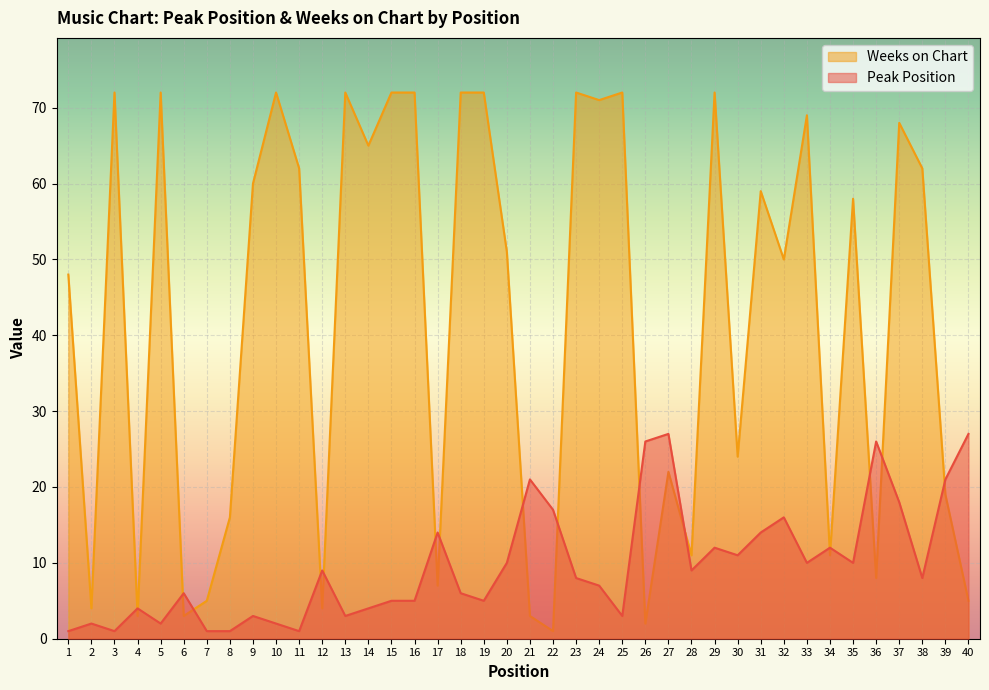

What is the sum of the Peak Position values at 10 and 4?

6